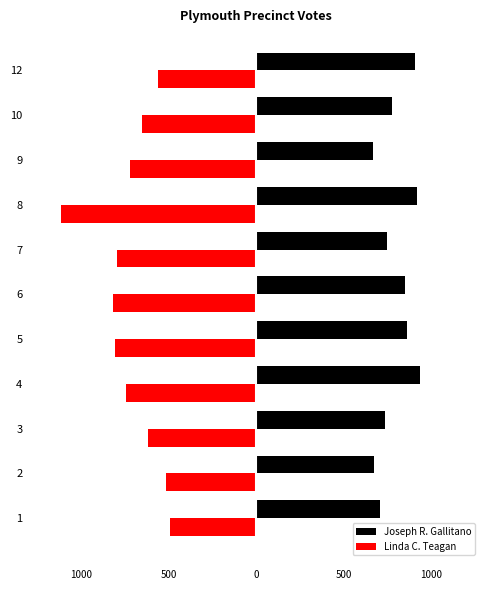

What are all the series names shown in the legend?

Joseph R. Gallitano, Linda C. Teagan